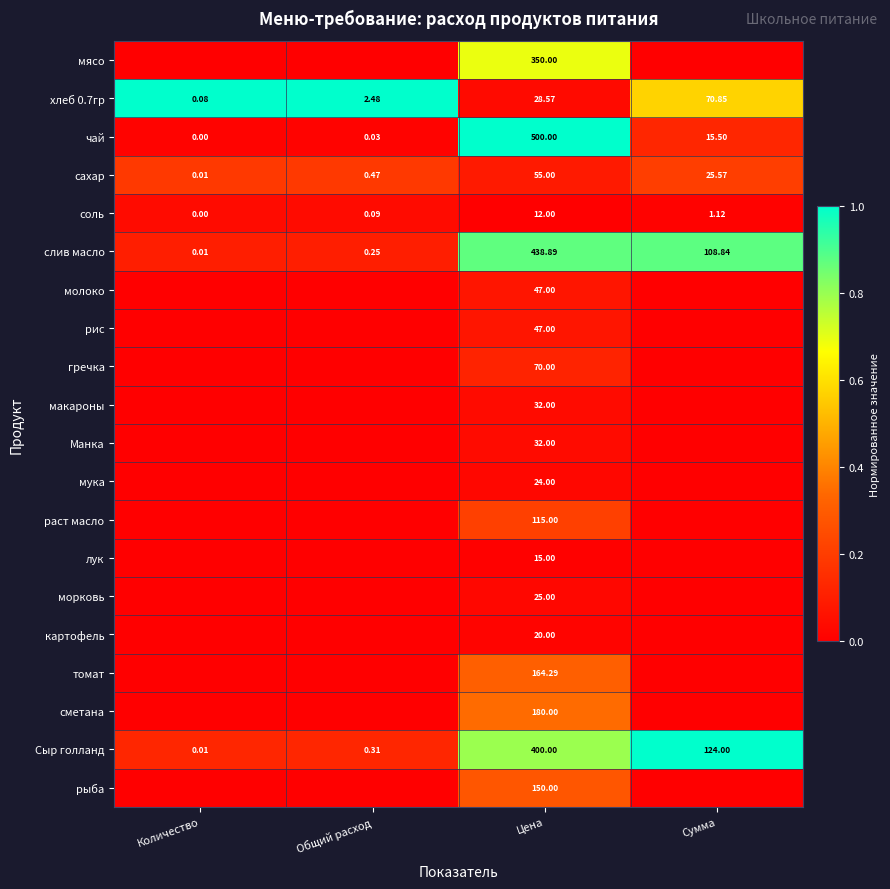

Where is хлеб 0.7гр nearest to the value 35?

Цена